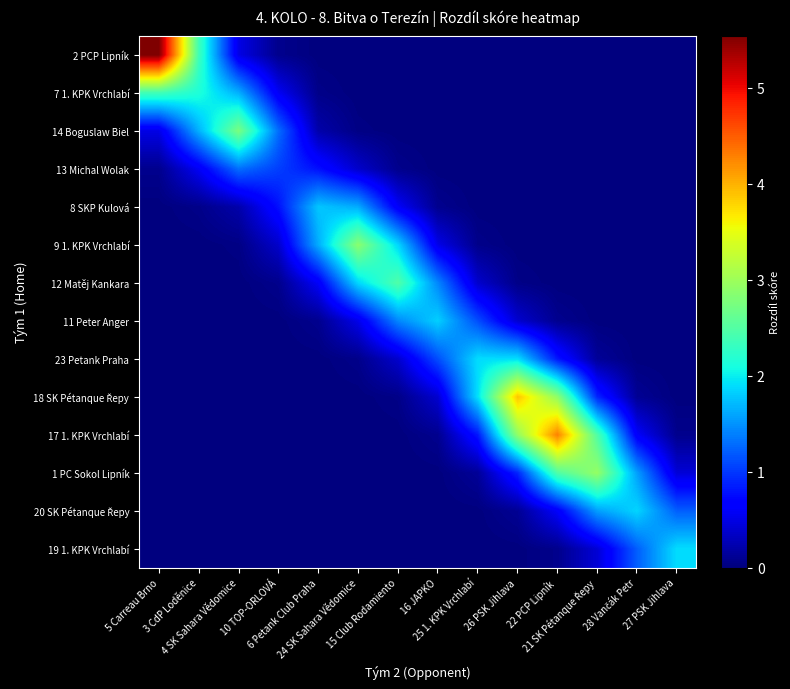

How many distinct data groups are displayed?

14